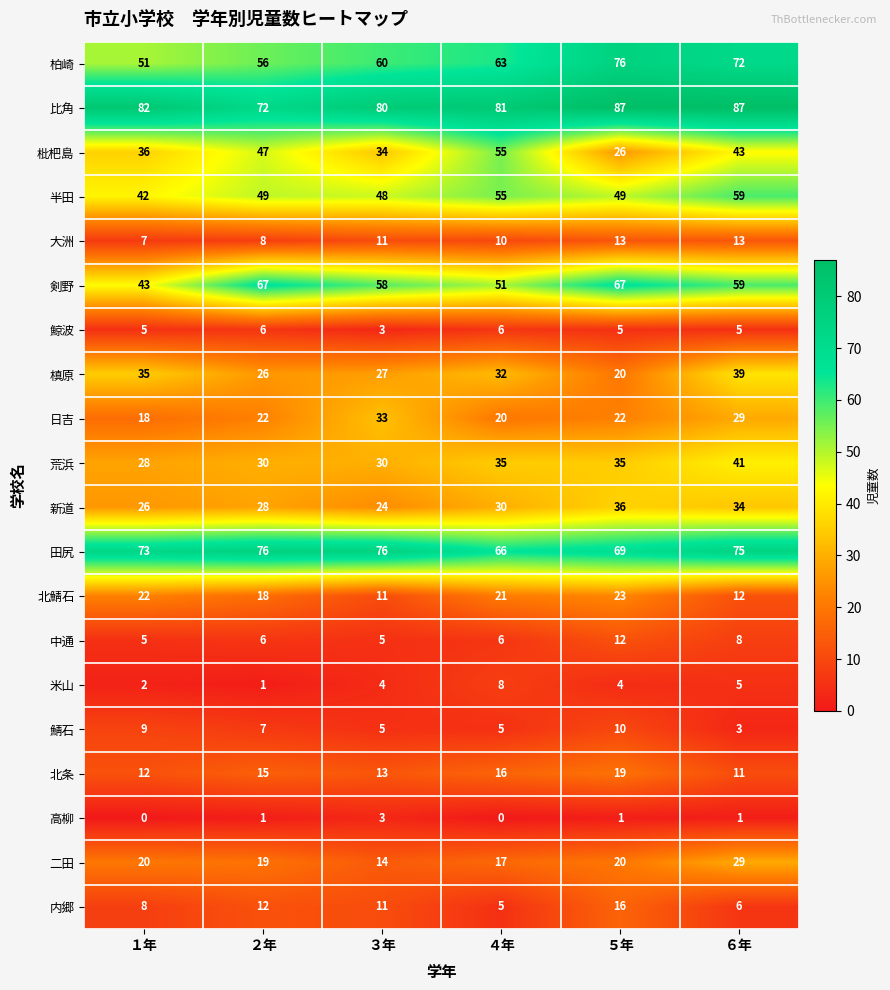

Rank the categories by 北鯖石 value from lowest to highest.

３年, ６年, ２年, ４年, １年, ５年